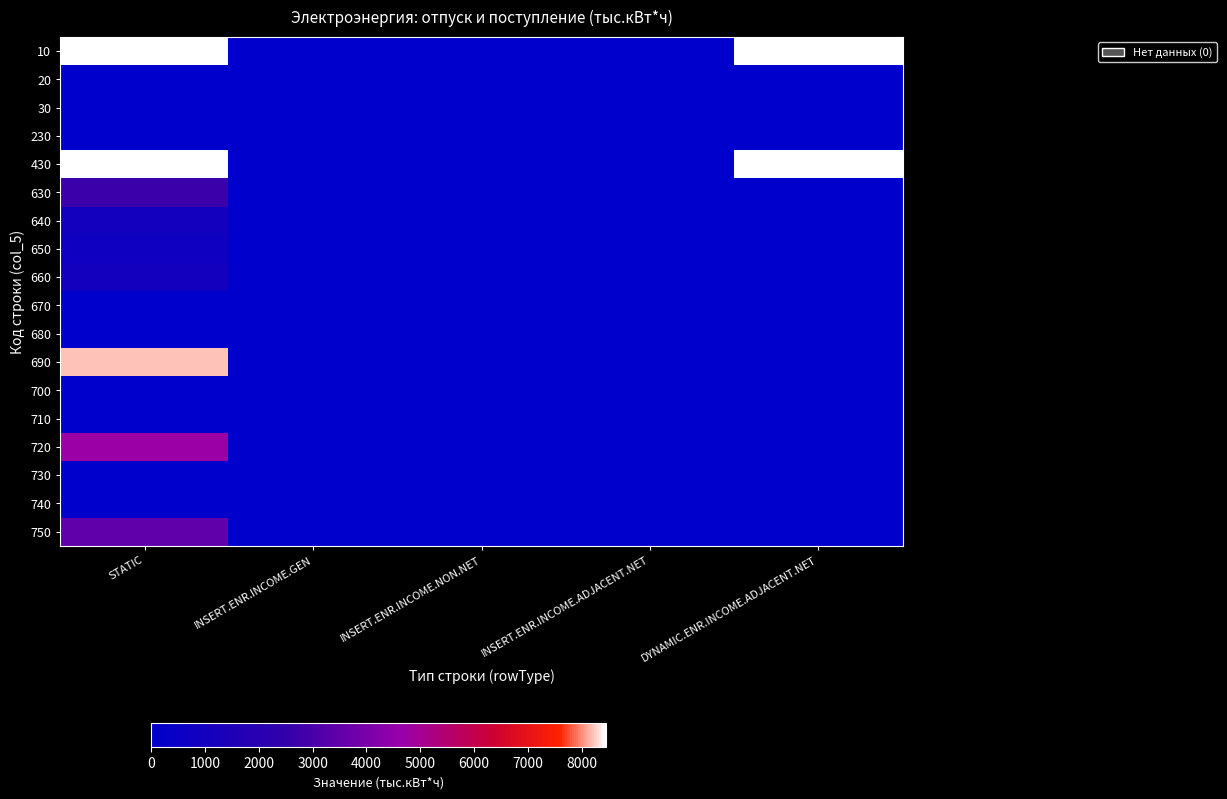

What is the greatest value displayed?

8448.4